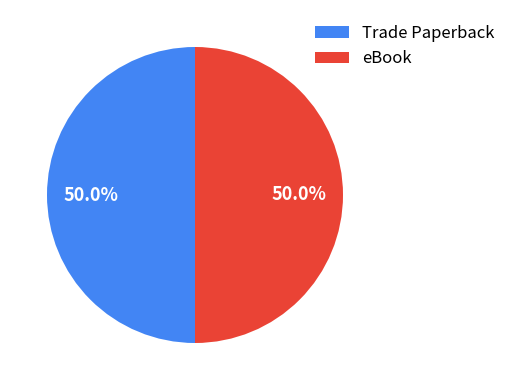

Combined, what portion of the pie is eBook and Trade Paperback?

100.0%